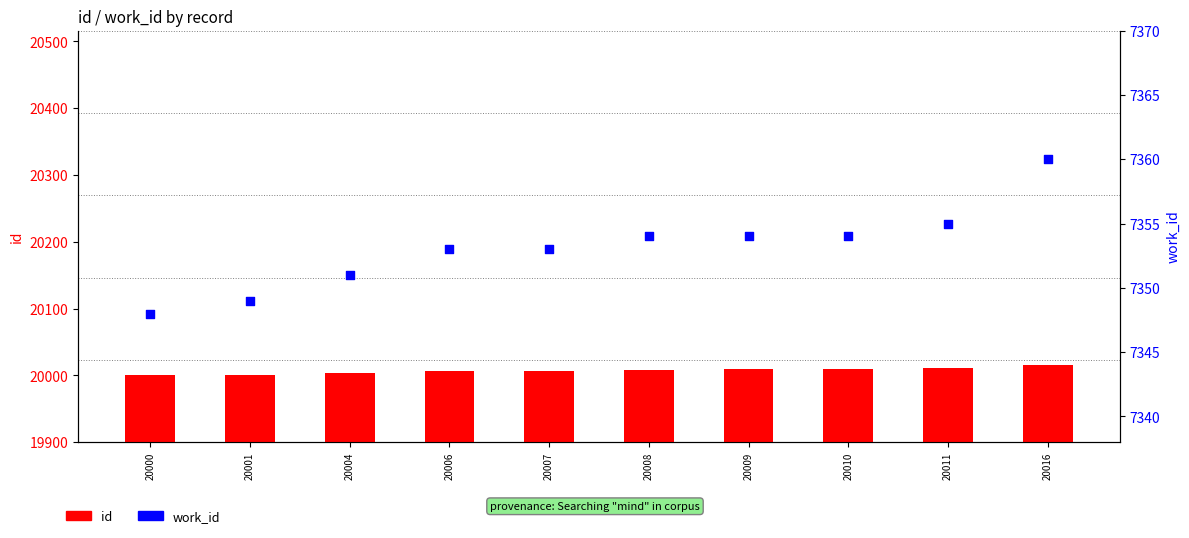

Is the value of work_id at 20011 greater than the value of id at 20011?

No